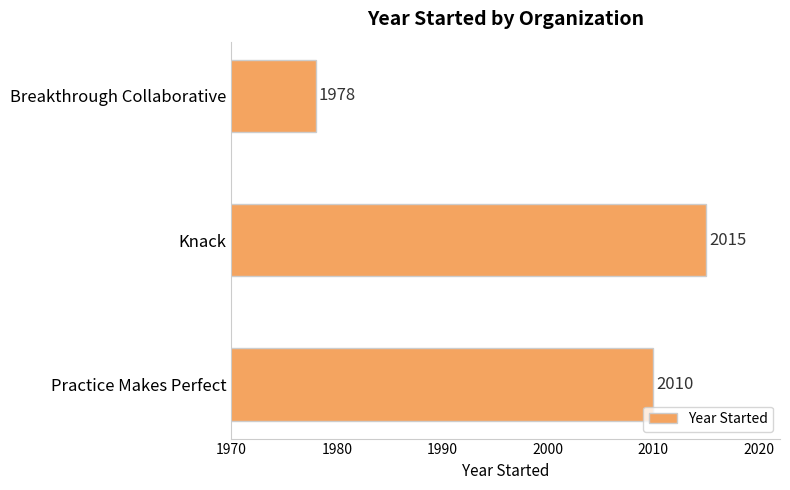

How many bars are there in total?

3